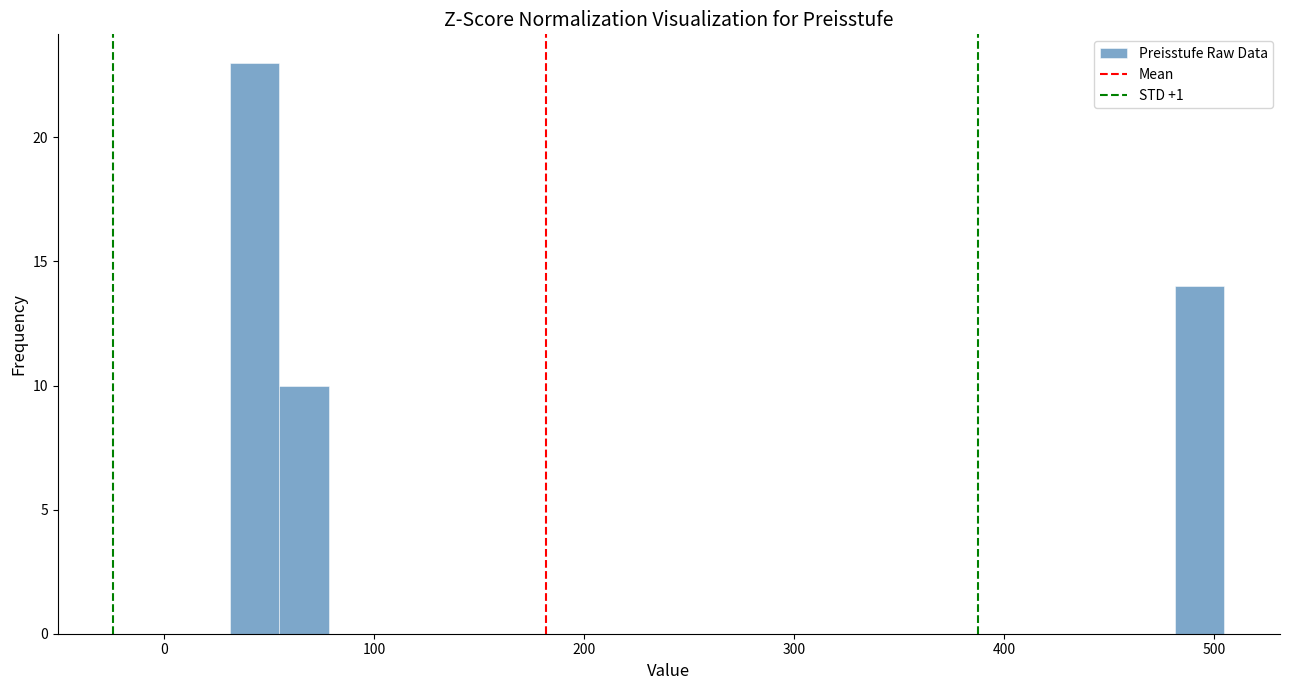

Read against the x-axis, roughly where is the centre of the tallest bar?

40